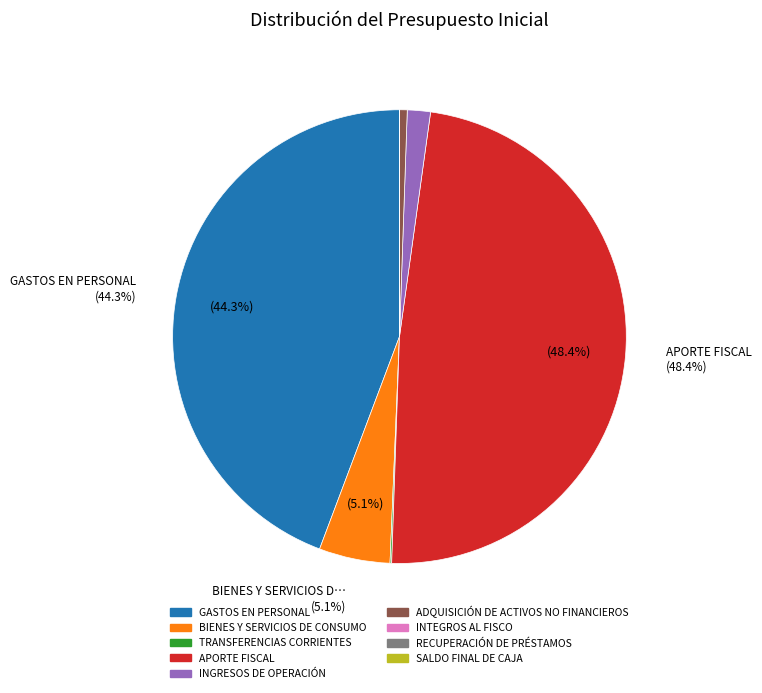

Is it true that APORTE FISCAL is 35% of the pie?

False